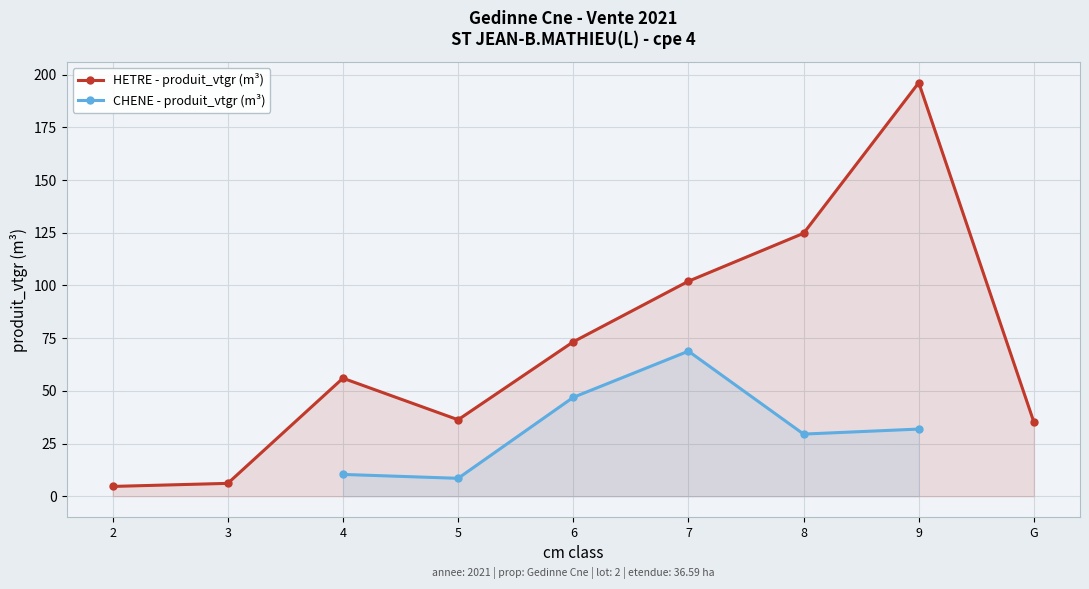

What is the value of the HETRE - produit_vtgr (m³) point at the 3rd from the left?

56.0